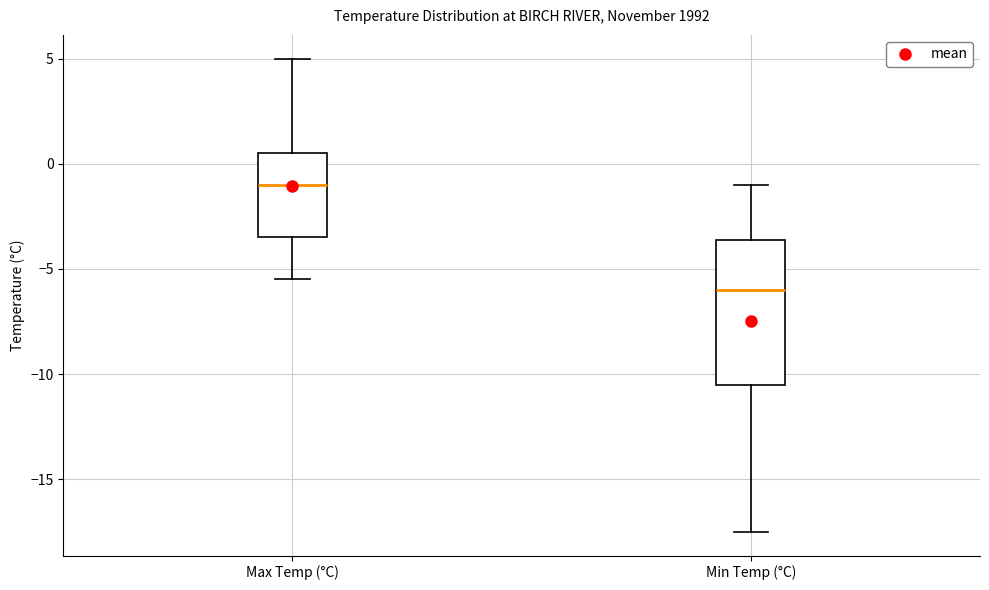

Which box is the tallest, from its lower edge to its upper edge?

Min Temp (°C)